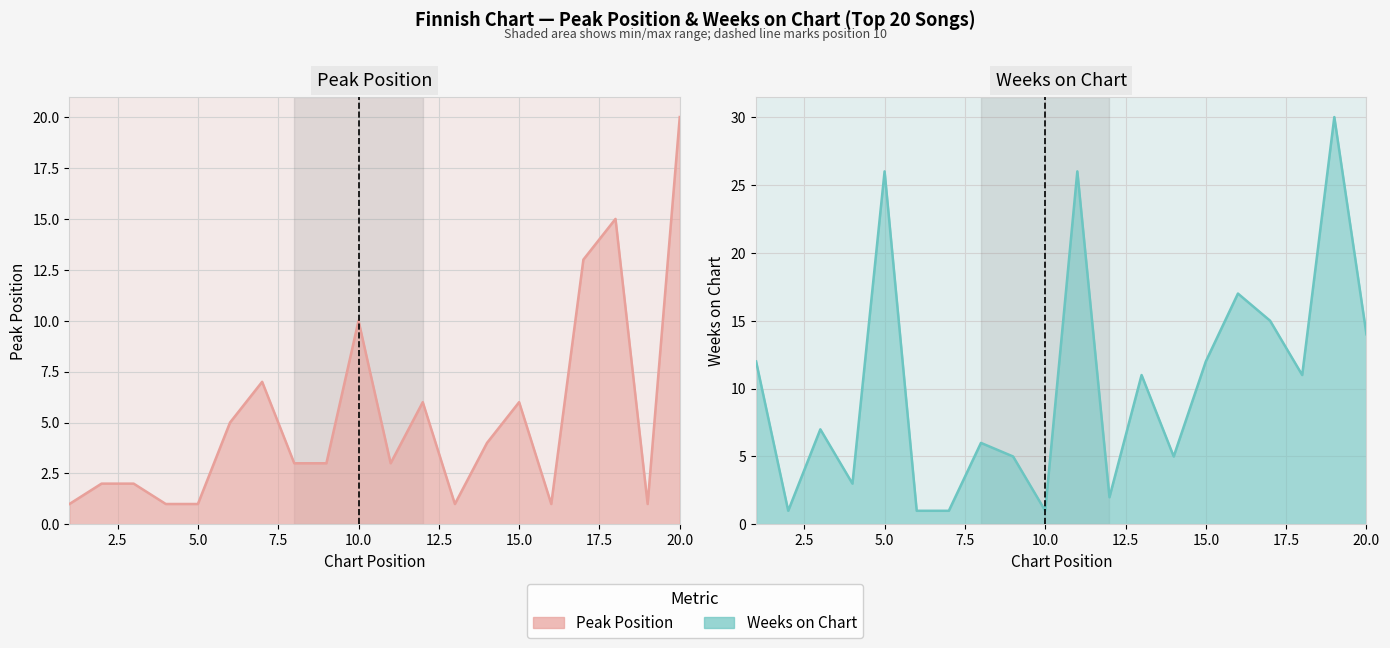

Which series has the widest spread of values?

Weeks on Chart (line)